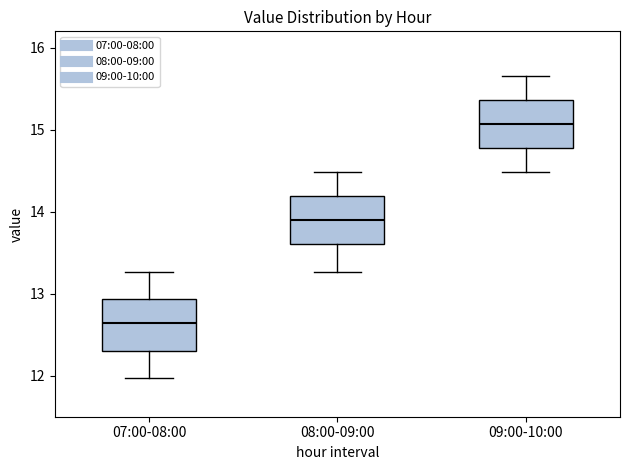

Reading left to right, transcribe this box plot: for each box, give where its median line is, the range the box spans, and where its two whiskers end, as read against the y-axis. The values are not printed on the chart, so give them approximately, as read against the axis.

07:00-08:00: median 12.6, box 12.3 to 12.9, whiskers 12.0 to 13.3
08:00-09:00: median 13.9, box 13.6 to 14.2, whiskers 13.3 to 14.5
09:00-10:00: median 15.1, box 14.8 to 15.4, whiskers 14.5 to 15.7